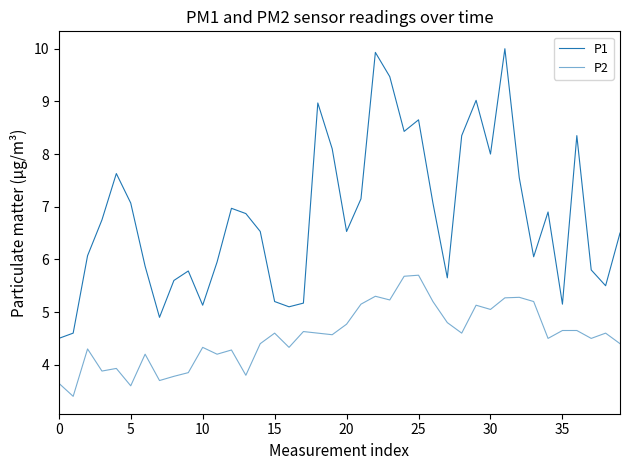

How many lines are shown in the chart?

2